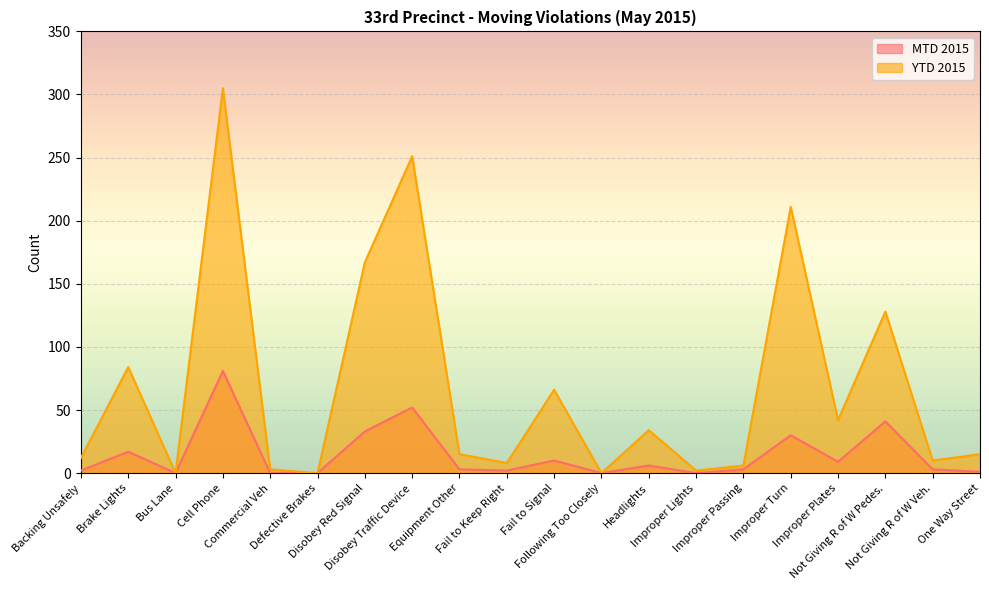

At which category is the sum across all series the highest?

Cell Phone